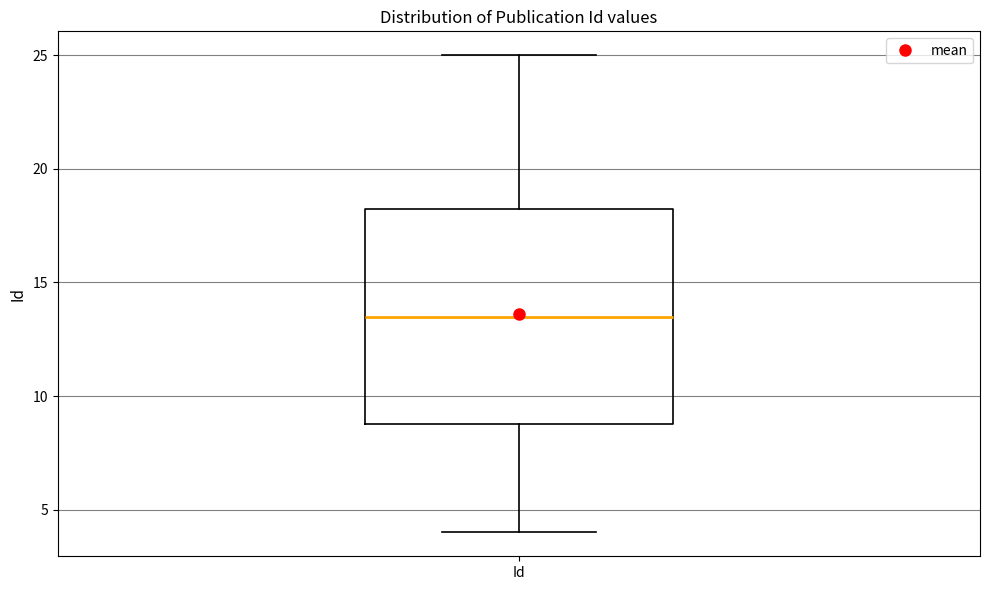

Read this box plot against the y-axis: the position of the median line, the range covered by the box, and the ends of both whiskers. The values are not printed on the chart, so give them approximately, as read against the axis.

median 13.5, box 9.0 to 18.5, whiskers 4.0 to 25.0